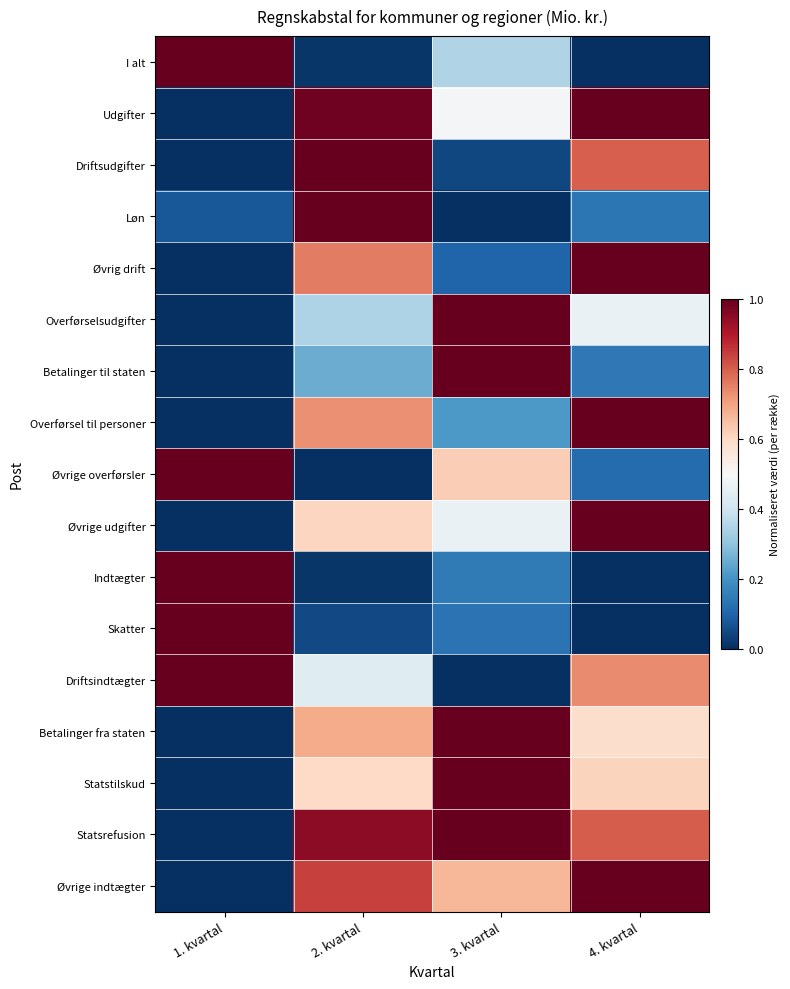

Reading left to right, extract all data points from this chart.

I alt: 1. kvartal=1.0	2. kvartal=0.0	3. kvartal=0.3	4. kvartal=0.0
Udgifter: 1. kvartal=0.0	2. kvartal=1.0	3. kvartal=0.5	4. kvartal=1.0
Driftsudgifter: 1. kvartal=0.0	2. kvartal=1.0	3. kvartal=0.0	4. kvartal=0.8
Løn: 1. kvartal=0.1	2. kvartal=1.0	3. kvartal=0.0	4. kvartal=0.1
Øvrig drift: 1. kvartal=0.0	2. kvartal=0.8	3. kvartal=0.1	4. kvartal=1.0
Overførselsudgifter: 1. kvartal=0.0	2. kvartal=0.3	3. kvartal=1.0	4. kvartal=0.5
Betalinger til staten: 1. kvartal=0.0	2. kvartal=0.3	3. kvartal=1.0	4. kvartal=0.1
Overførsel til personer: 1. kvartal=0.0	2. kvartal=0.7	3. kvartal=0.2	4. kvartal=1.0
Øvrige overførsler: 1. kvartal=1.0	2. kvartal=0.0	3. kvartal=0.6	4. kvartal=0.1
Øvrige udgifter: 1. kvartal=0.0	2. kvartal=0.6	3. kvartal=0.5	4. kvartal=1.0
Indtægter: 1. kvartal=1.0	2. kvartal=0.0	3. kvartal=0.1	4. kvartal=0.0
Skatter: 1. kvartal=1.0	2. kvartal=0.0	3. kvartal=0.1	4. kvartal=0.0
Driftsindtægter: 1. kvartal=1.0	2. kvartal=0.4	3. kvartal=0.0	4. kvartal=0.7
Betalinger fra staten: 1. kvartal=0.0	2. kvartal=0.7	3. kvartal=1.0	4. kvartal=0.6
Statstilskud: 1. kvartal=0.0	2. kvartal=0.6	3. kvartal=1.0	4. kvartal=0.6
Statsrefusion: 1. kvartal=0.0	2. kvartal=0.9	3. kvartal=1.0	4. kvartal=0.8
Øvrige indtægter: 1. kvartal=0.0	2. kvartal=0.8	3. kvartal=0.7	4. kvartal=1.0